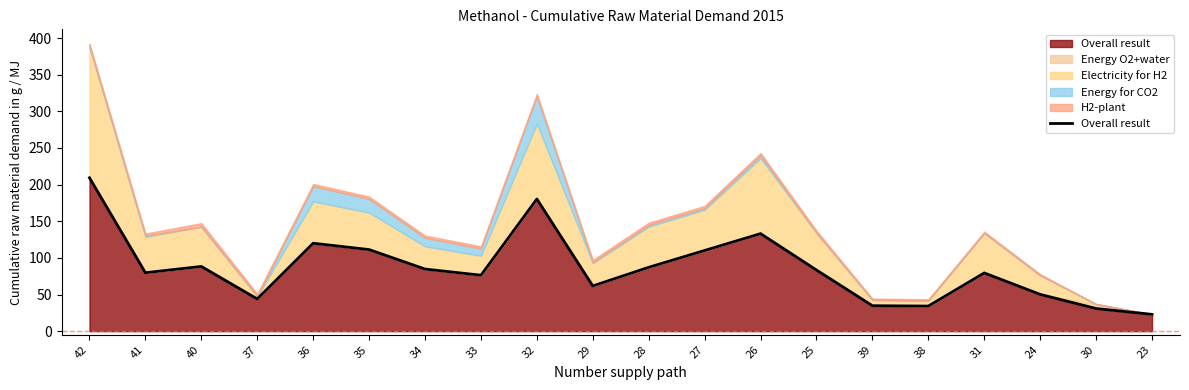

Reading left to right, extract all data points from this chart.

209.3	79.8	88.3	44.0	120.0	111.3	84.7	76.4	180.3	61.7	87.1	110.1	133.1	83.4	34.7	34.2	79.5	50.2	30.9	22.9